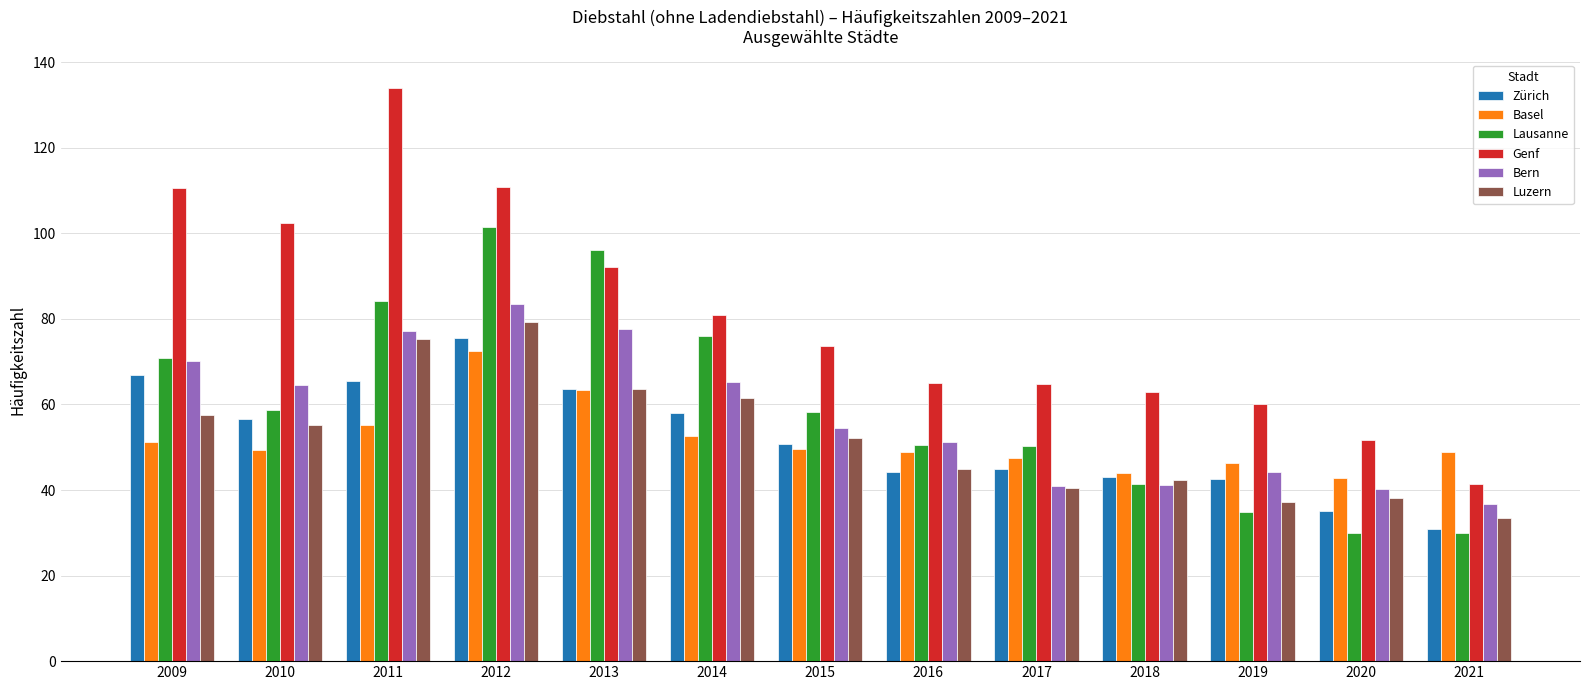

What is the sum of all Bern values?

746.9